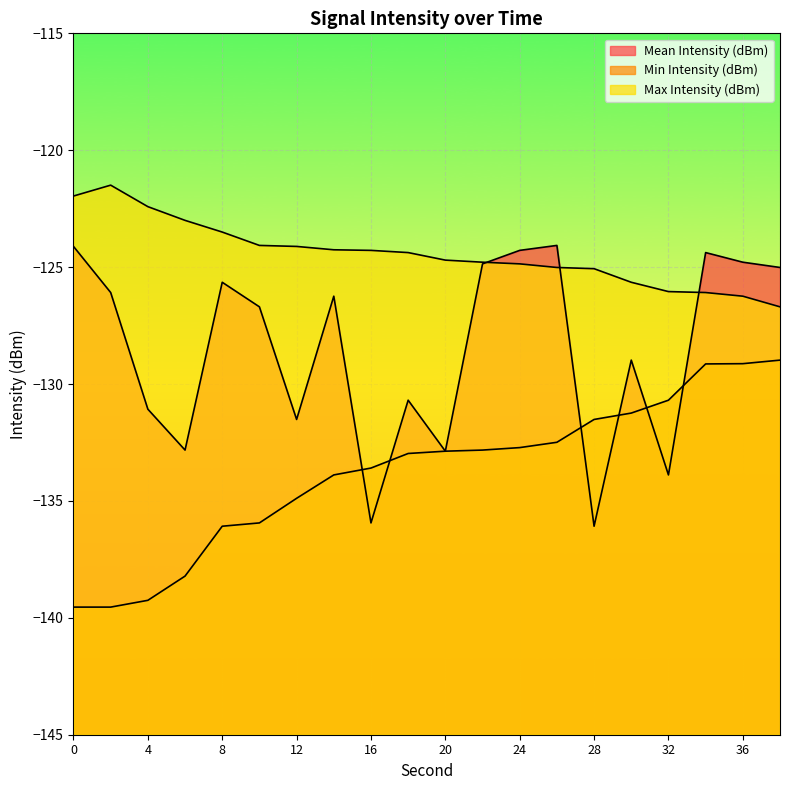

What is the total value across all series at 28?

-392.7